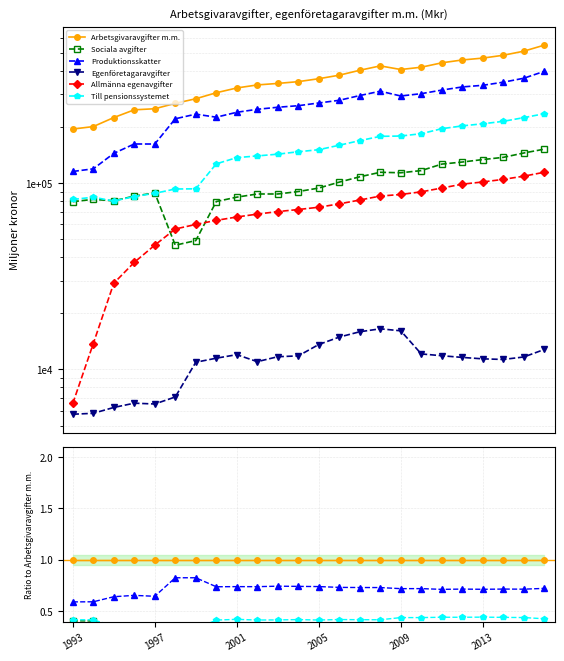

The Sociala avgifter series shows 0.6 at 2001. True or false?

False